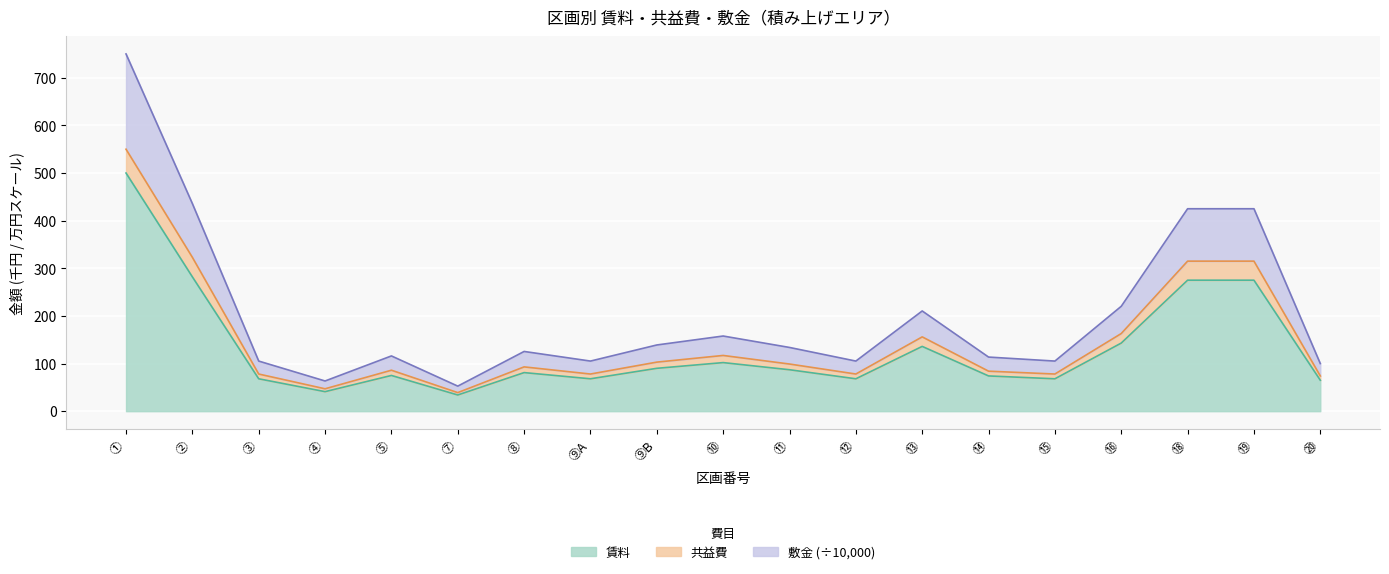

True or false: 敷金 has more than 2 points higher than both neighbors.

True